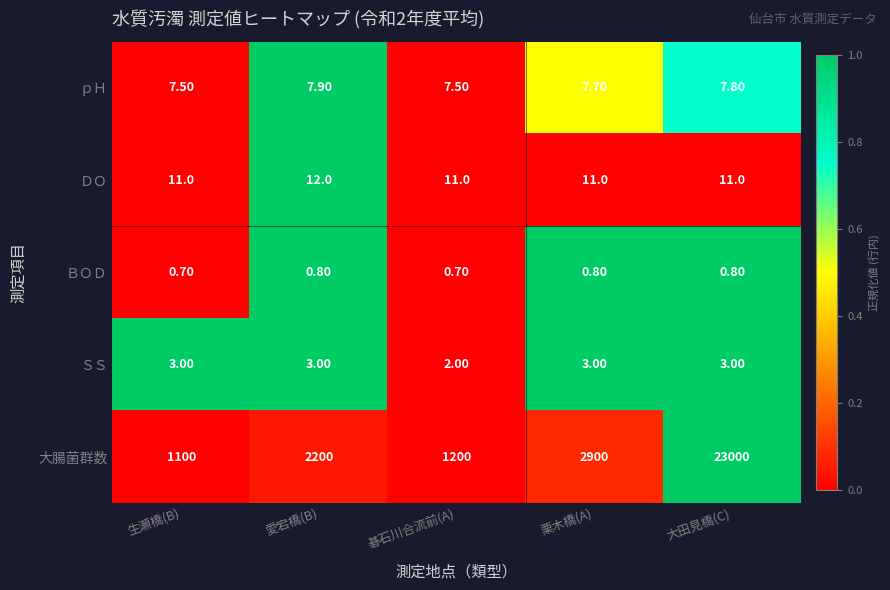

At 栗木橋(A), list the series in order from smallest to largest.

ＢＯＤ, ＳＳ, ｐＨ, ＤＯ, 大腸菌群数